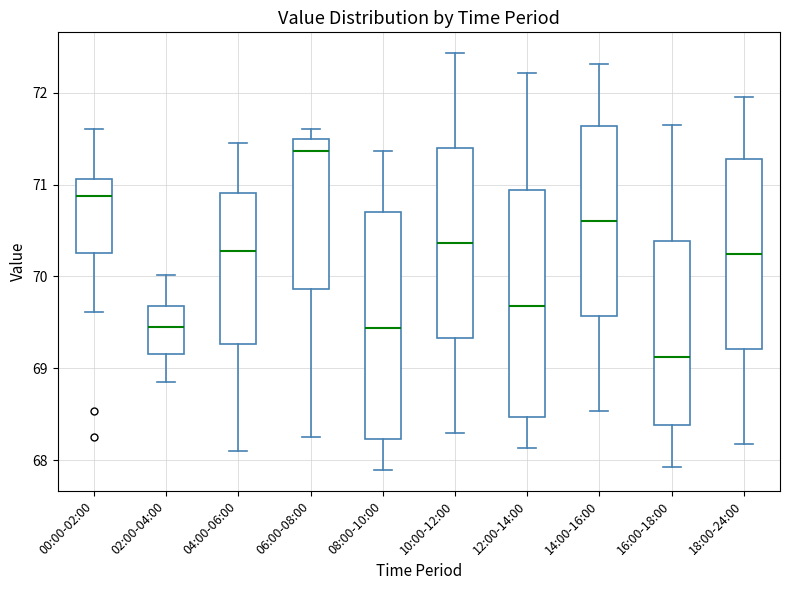

Reading left to right, transcribe this box plot: for each box, give where its median line is, the range the box spans, and where its two whiskers end, as read against the y-axis. The values are not printed on the chart, so give them approximately, as read against the axis.

00:00-02:00: median 70.9, box 70.3 to 71.1, whiskers 69.6 to 71.6
02:00-04:00: median 69.5, box 69.2 to 69.7, whiskers 68.9 to 70.0
04:00-06:00: median 70.3, box 69.3 to 70.9, whiskers 68.1 to 71.5
06:00-08:00: median 71.4, box 69.9 to 71.5, whiskers 68.3 to 71.6
08:00-10:00: median 69.4, box 68.2 to 70.7, whiskers 67.9 to 71.4
10:00-12:00: median 70.4, box 69.3 to 71.4, whiskers 68.3 to 72.4
12:00-14:00: median 69.7, box 68.5 to 70.9, whiskers 68.1 to 72.2
14:00-16:00: median 70.6, box 69.6 to 71.6, whiskers 68.5 to 72.3
16:00-18:00: median 69.1, box 68.4 to 70.4, whiskers 67.9 to 71.7
18:00-24:00: median 70.2, box 69.2 to 71.3, whiskers 68.2 to 72.0